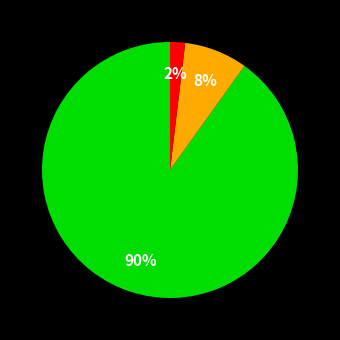

To the nearest percent, what is the difference between the largest and smallest slice percentages?

88%